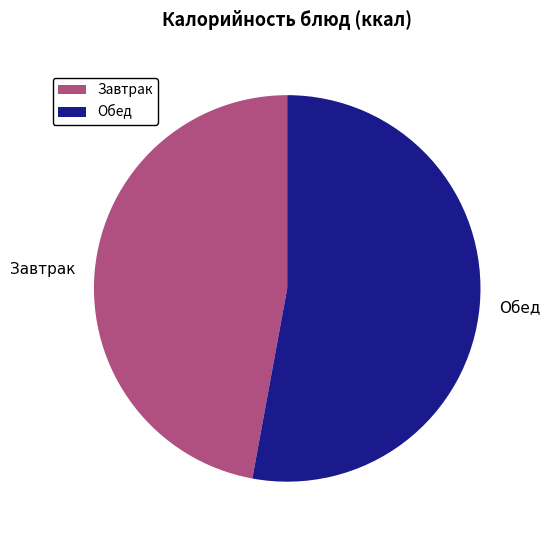

True or false: Завтрак accounts for 47% of the total.

True